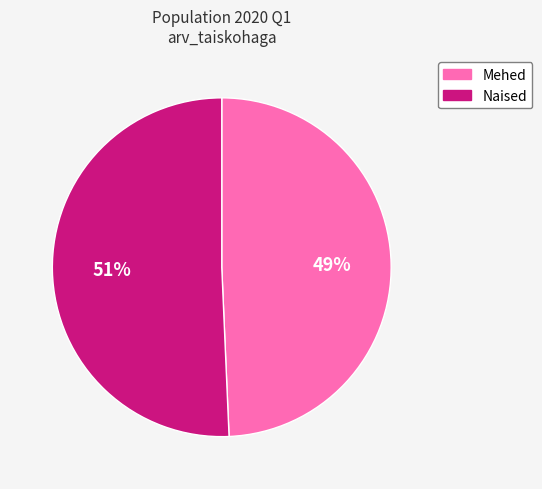

How many segments does this pie chart have?

2